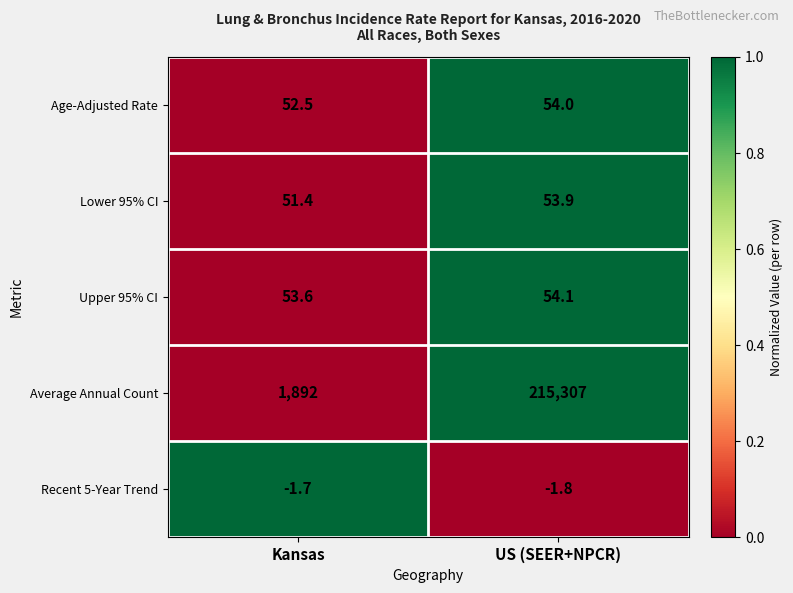

Reading right to left, transcribe all the data shown in this chart.

Age-Adjusted Rate: 54.0	52.5
Lower 95% CI: 53.9	51.4
Upper 95% CI: 54.1	53.6
Average Annual Count: 215307.0	1892.0
Recent 5-Year Trend: -1.8	-1.7